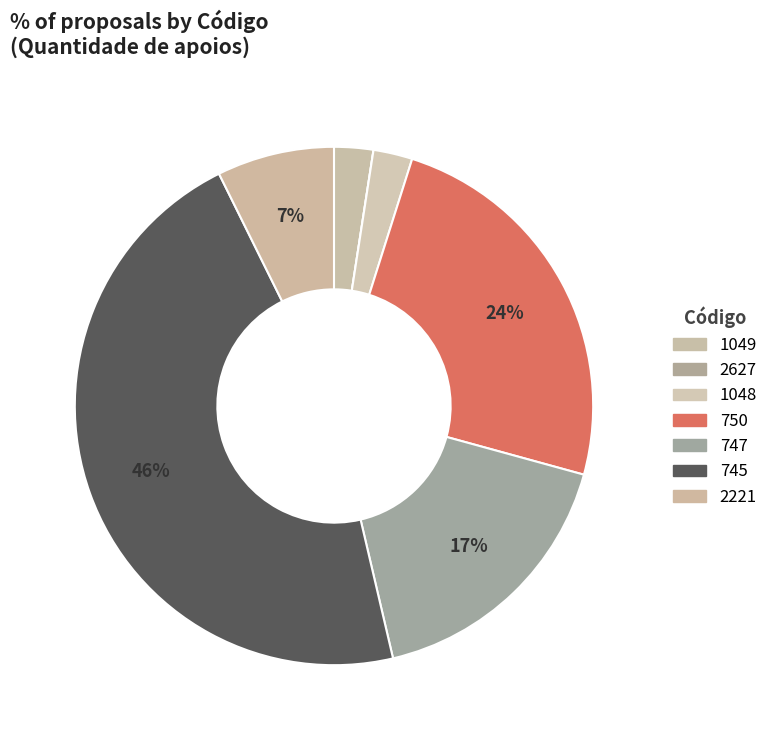

How much of the chart is everything except 1049?

97.6%